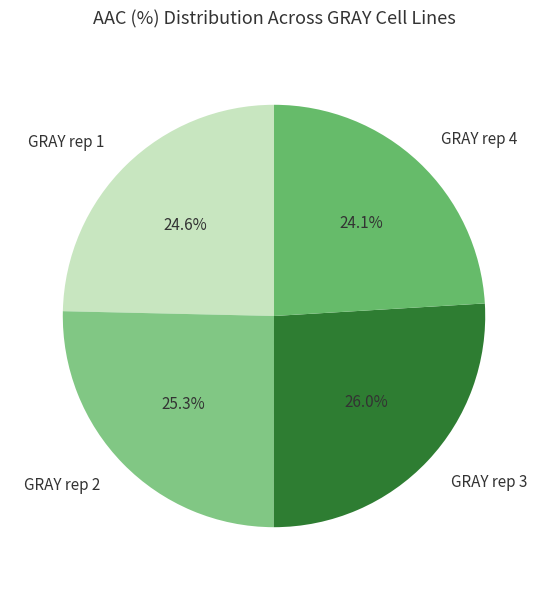

Is there any slice that represents more than half of the pie?

No